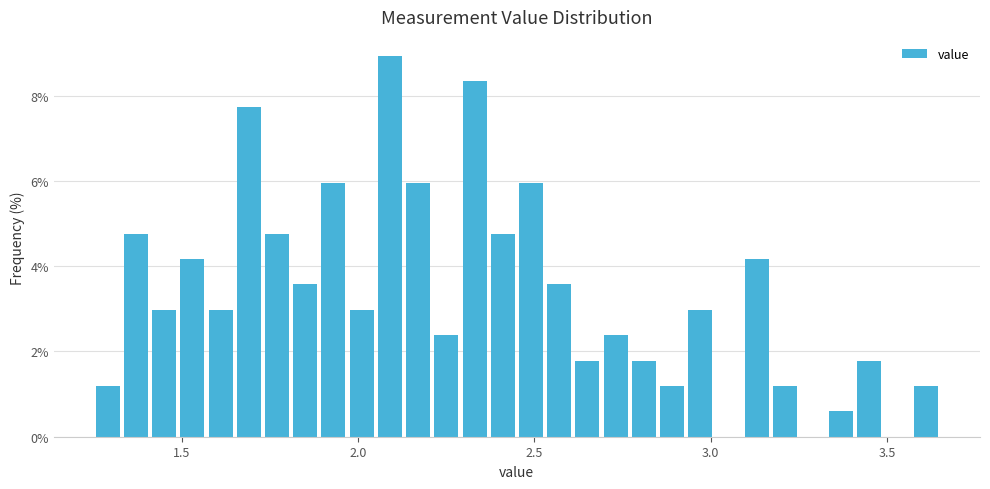

Read against the x-axis, roughly where is the centre of the tallest bar?

2.10